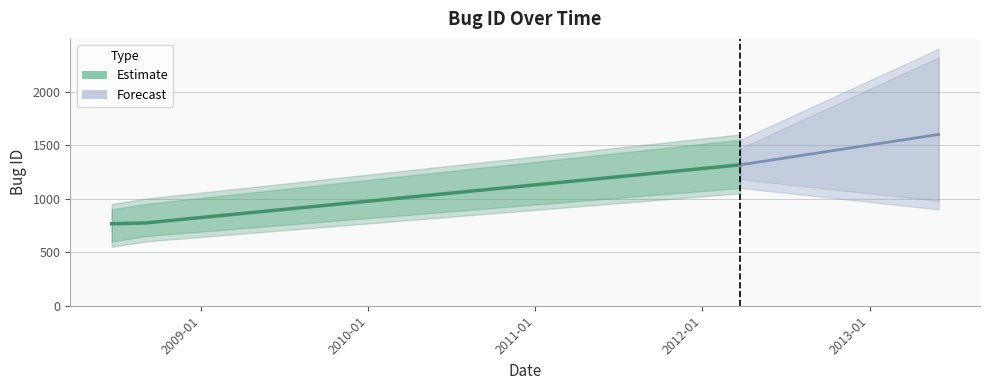

What is the value of the 2nd point from the left?

773